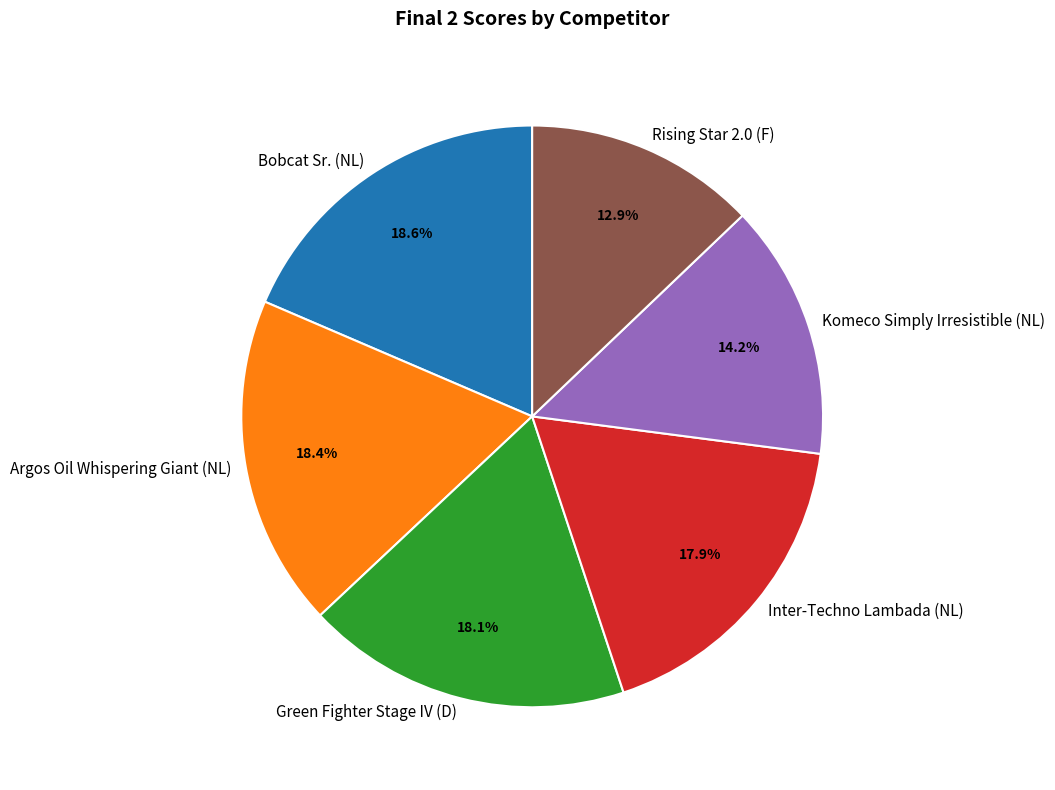

The Rising Star 2.0 (F) slice represents 7% of the pie. True or false?

False